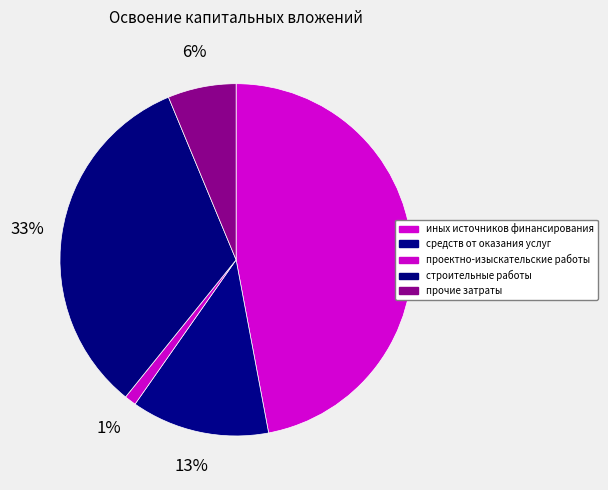

What is the change in value from иных источников финансирования to строительные работы?

-3.4